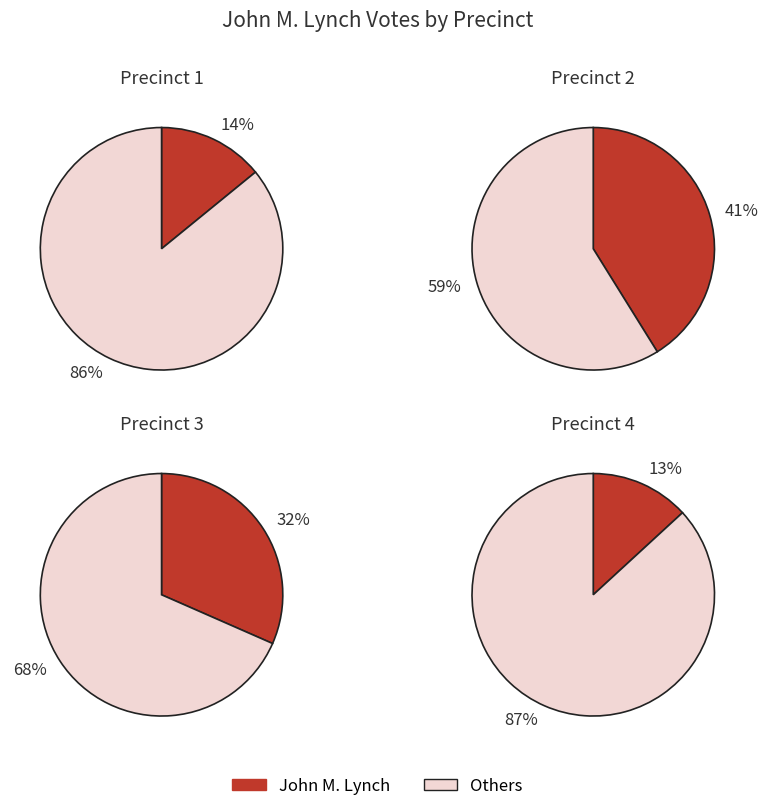

Does 4 represent more than half of the total?

No